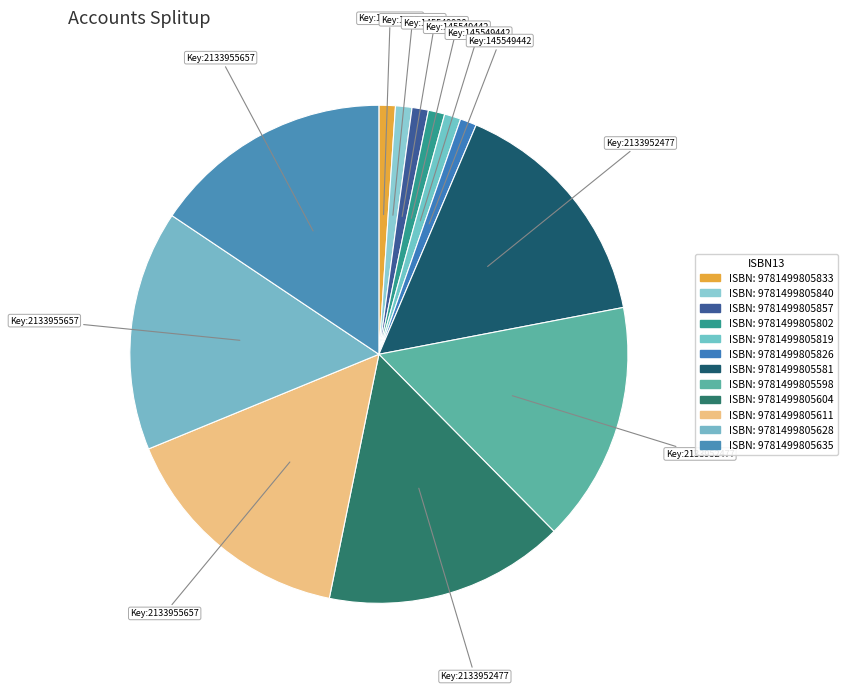

How many segments does this pie chart have?

12